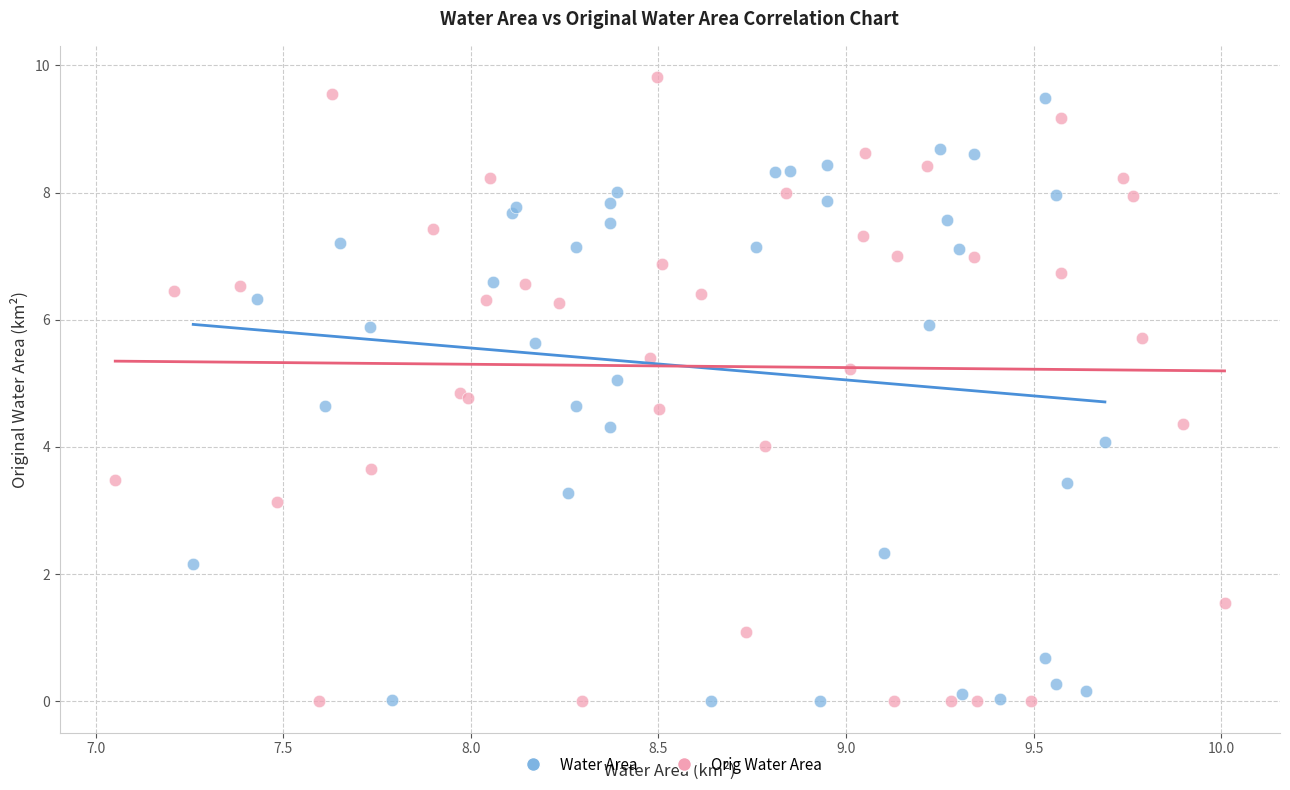

Which series contains the highest Y value?

Orig Water Area